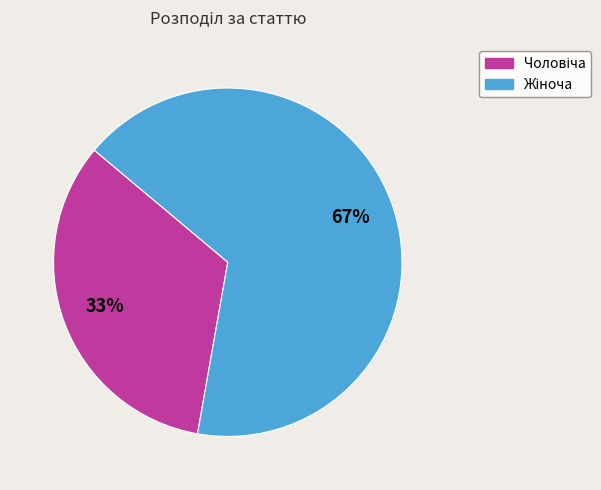

Is there a majority slice in this chart?

Yes